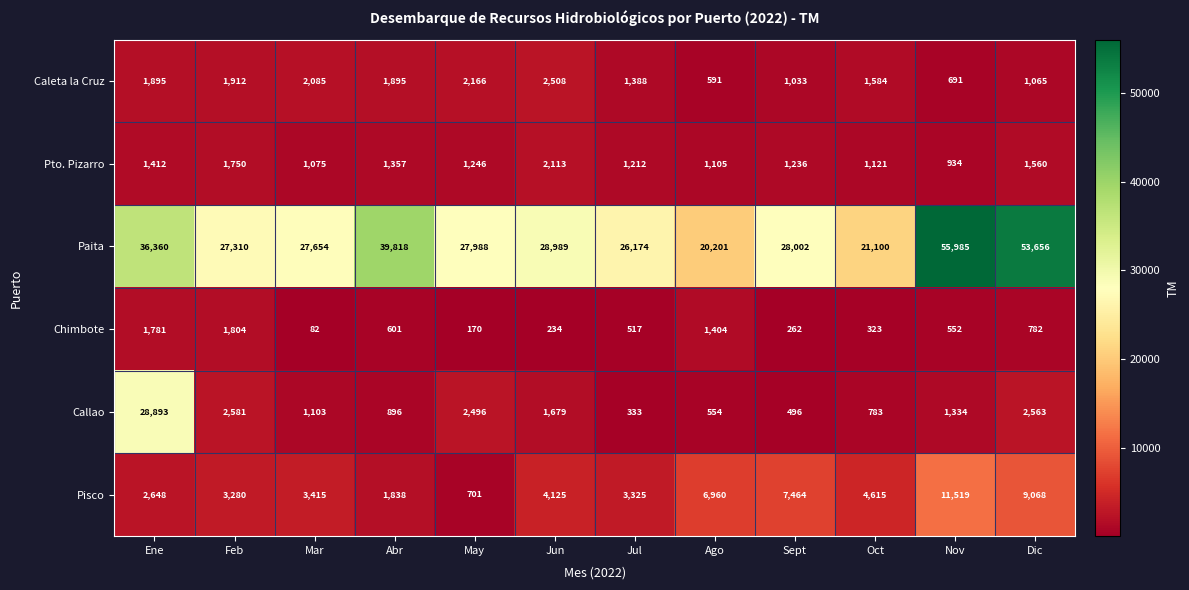

At which category is the sum across all series the highest?

Ene